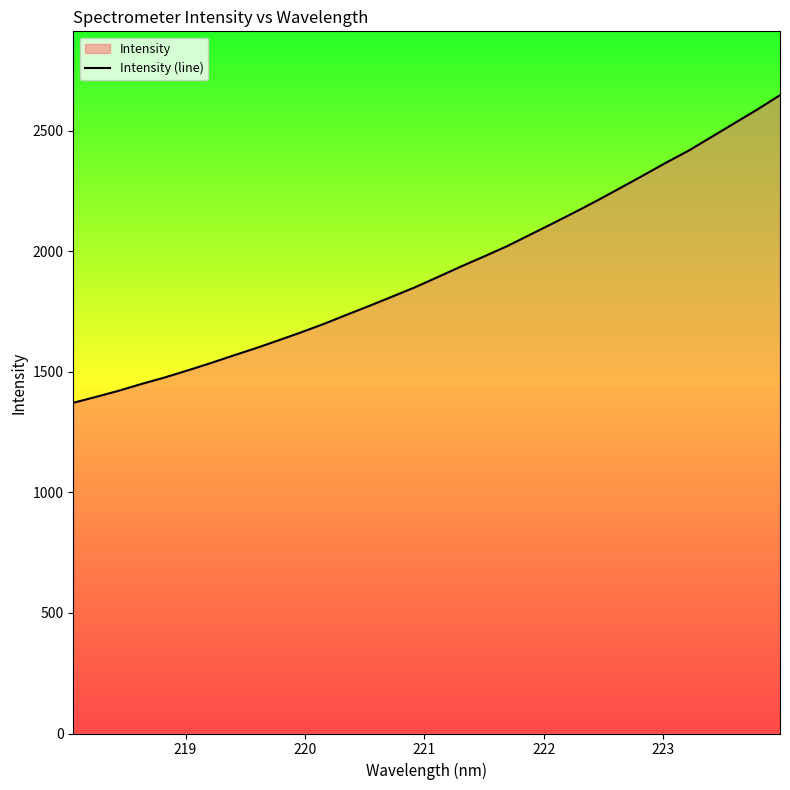

True or false: there are more than 1 points higher than both neighbors.

False